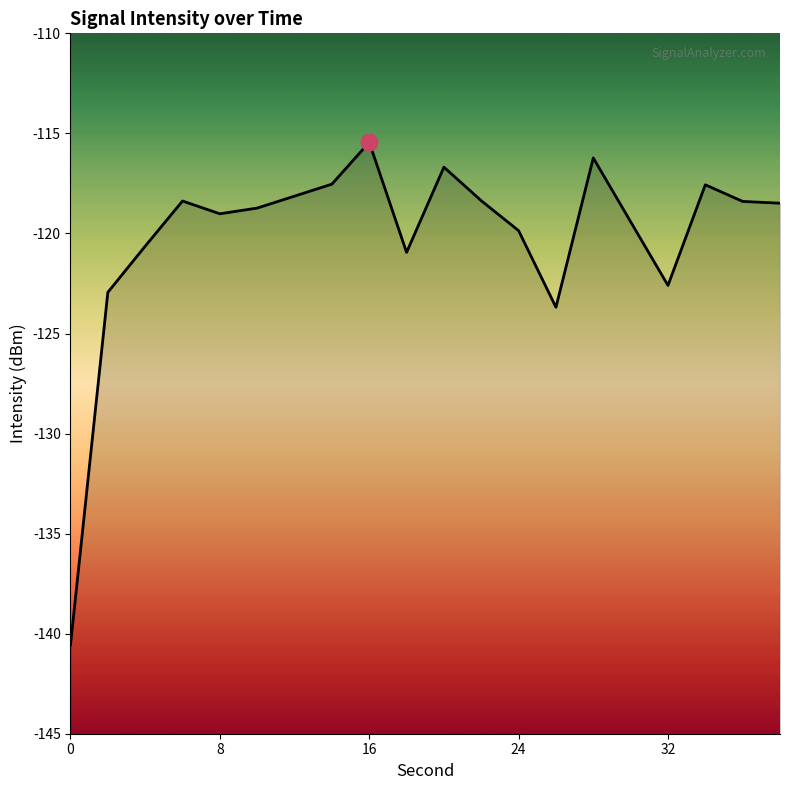

Is this an area chart (filled region under the line)?

No